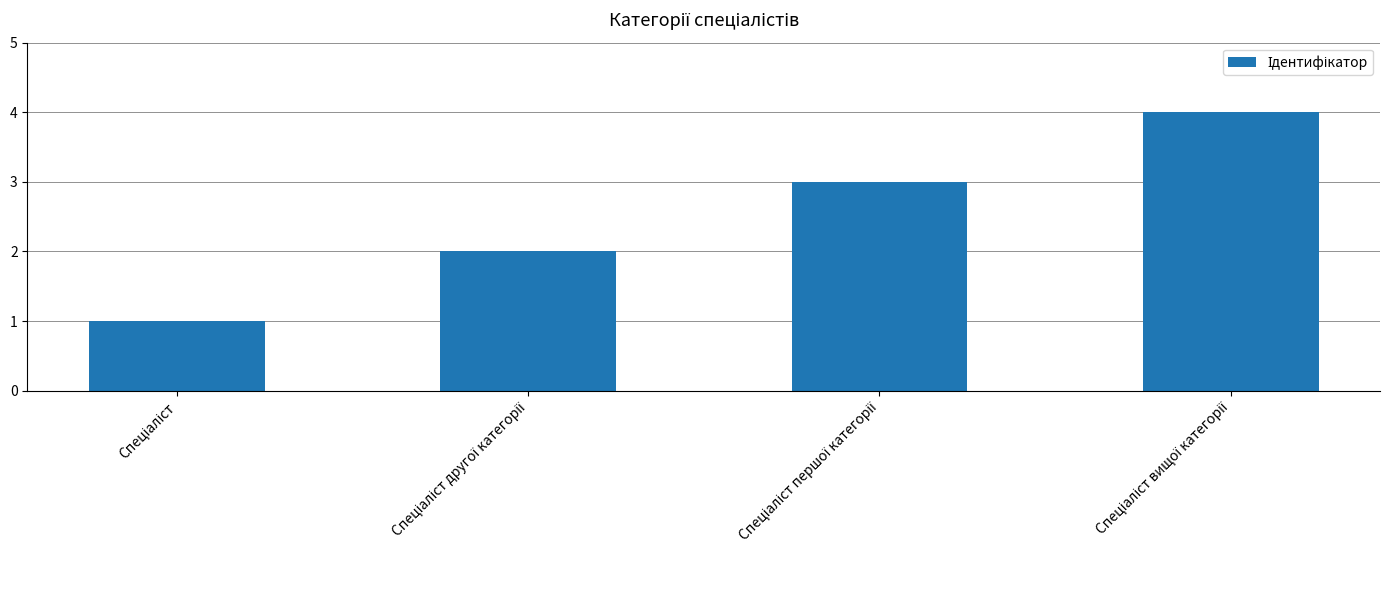

What is the difference between the maximum and minimum values?

3